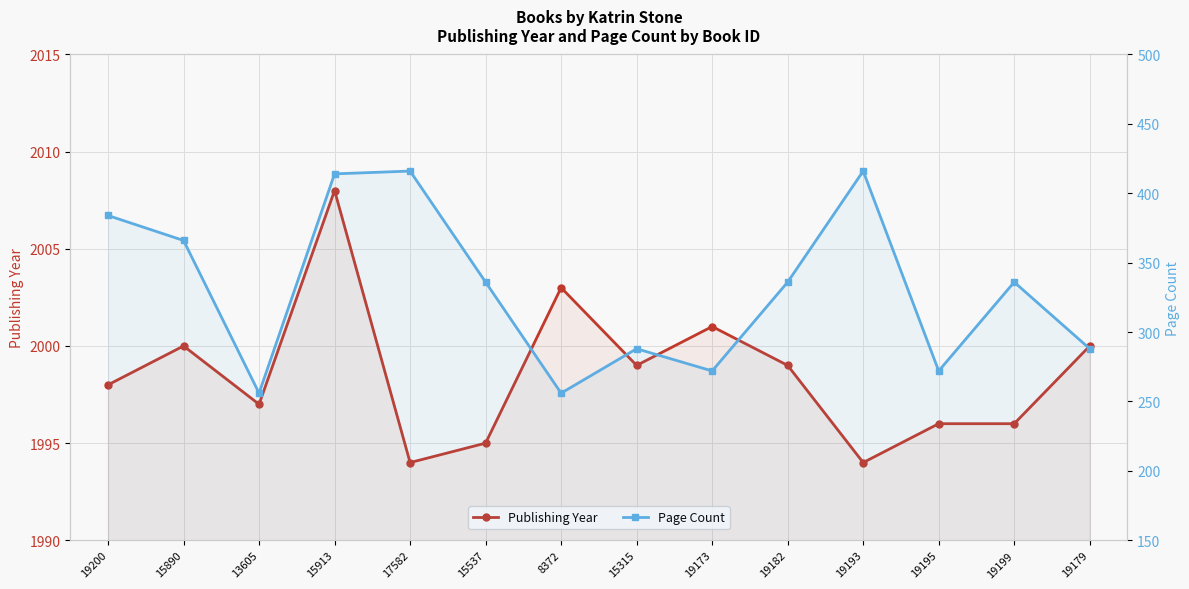

What is the smallest value displayed?

256